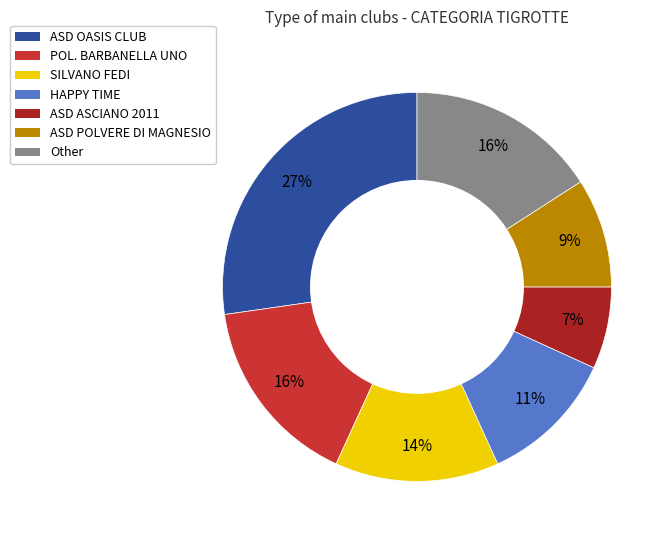

Does POL. BARBANELLA UNO represent more than half of the total?

No